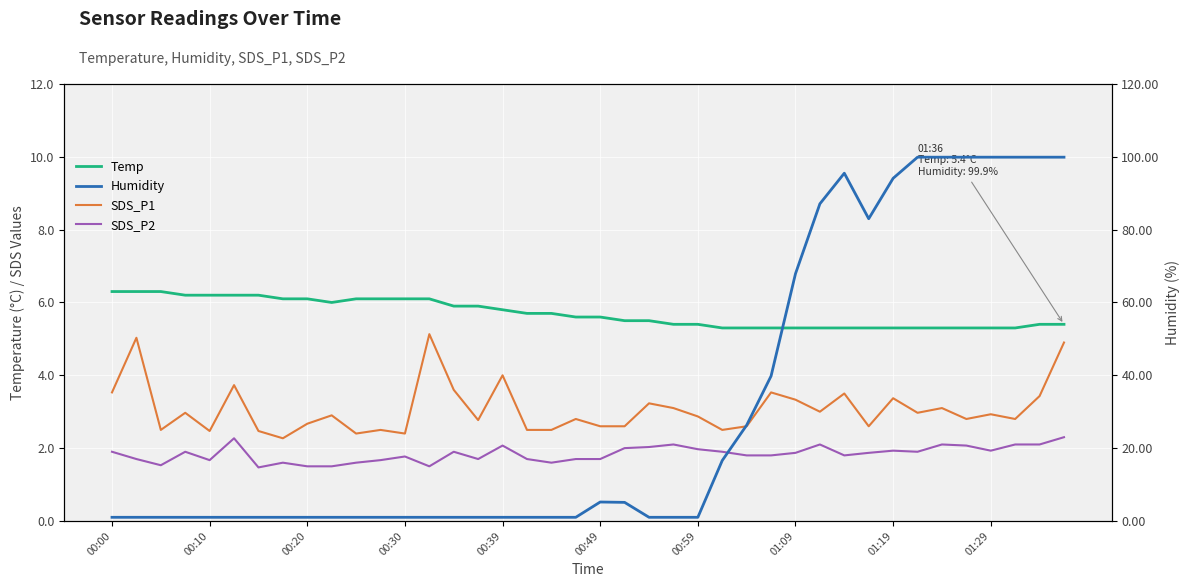

True or false: SDS_P1 and Temp cross at least once.

False